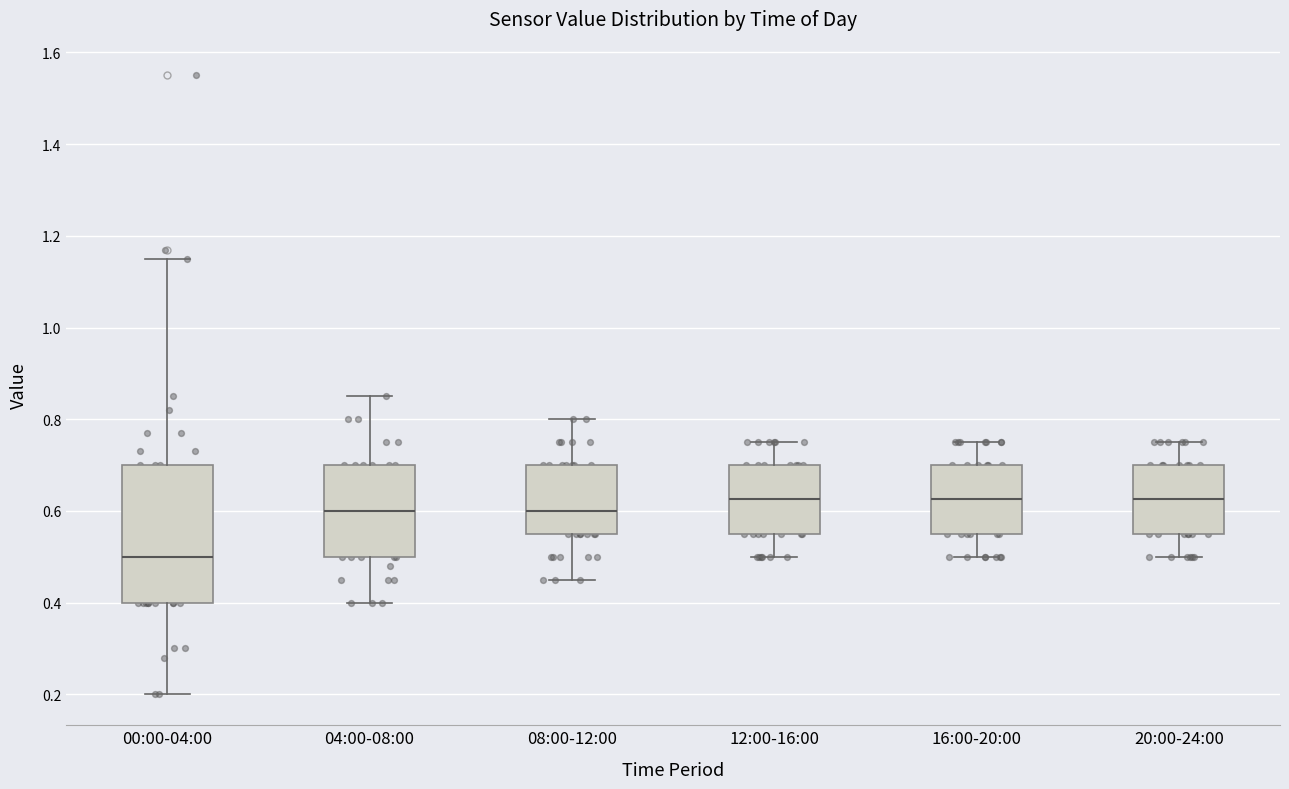

Reading left to right, transcribe this box plot: for each box, give where its median line is, the range the box spans, and where its two whiskers end, as read against the y-axis. The values are not printed on the chart, so give them approximately, as read against the axis.

00:00-04:00: median 0.50, box 0.40 to 0.70, whiskers 0.20 to 1.16
04:00-08:00: median 0.60, box 0.50 to 0.70, whiskers 0.40 to 0.86
08:00-12:00: median 0.60, box 0.56 to 0.70, whiskers 0.46 to 0.80
12:00-16:00: median 0.62, box 0.56 to 0.70, whiskers 0.50 to 0.76
16:00-20:00: median 0.62, box 0.56 to 0.70, whiskers 0.50 to 0.76
20:00-24:00: median 0.62, box 0.56 to 0.70, whiskers 0.50 to 0.76